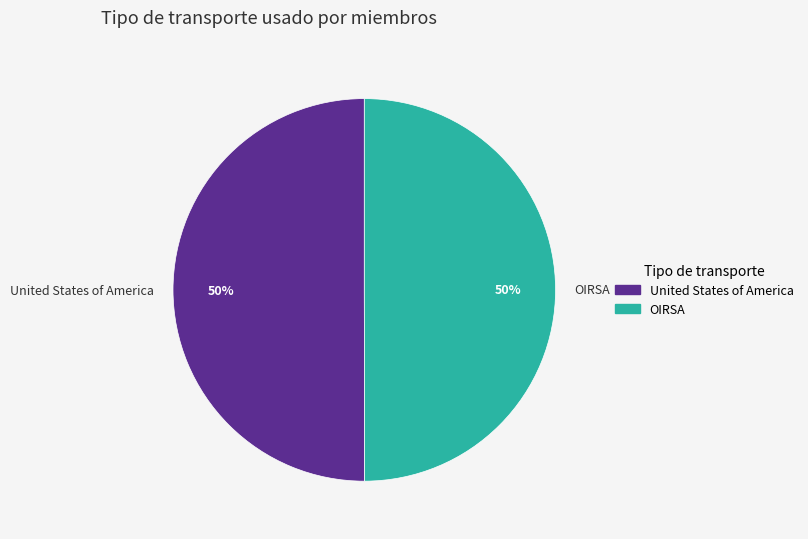

What is the ratio of the value at United States of America to the value at OIRSA?

1.0